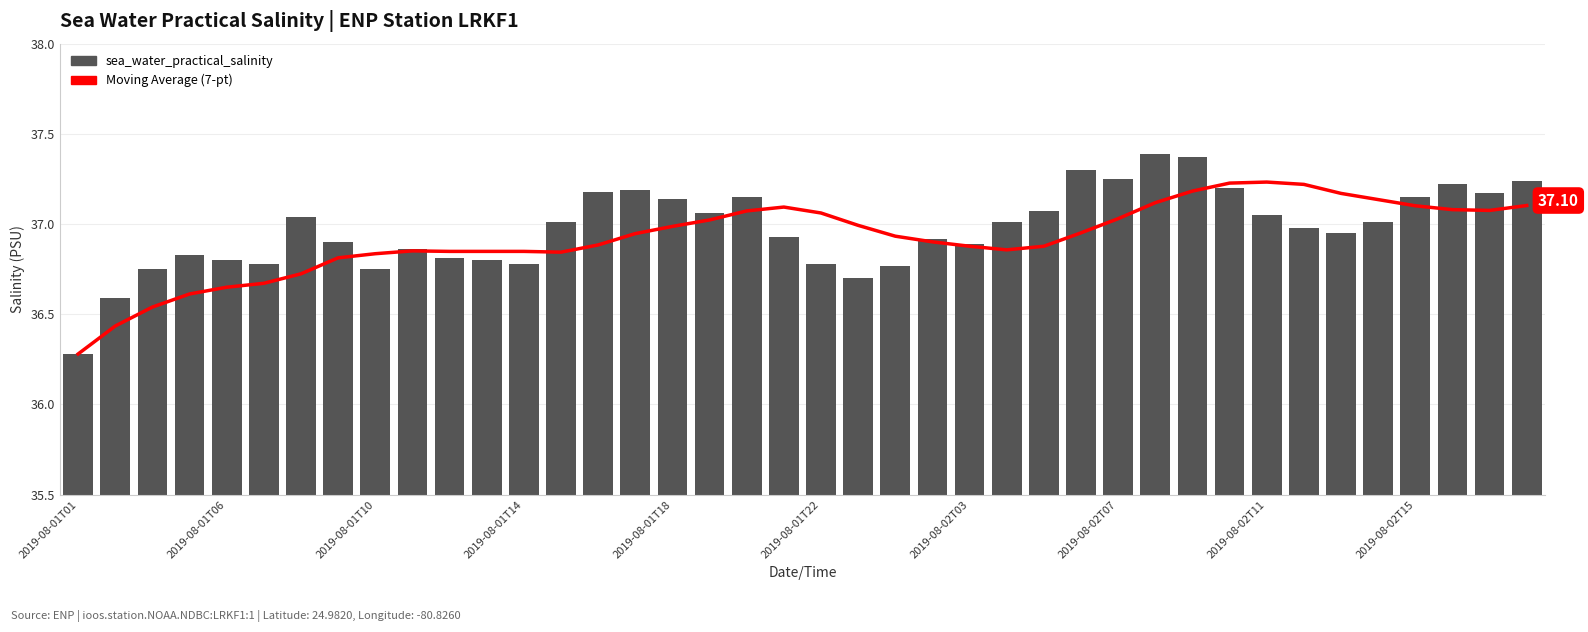

What is the difference between the maximum and minimum values in the sea_water_practical_salinity series?

1.1